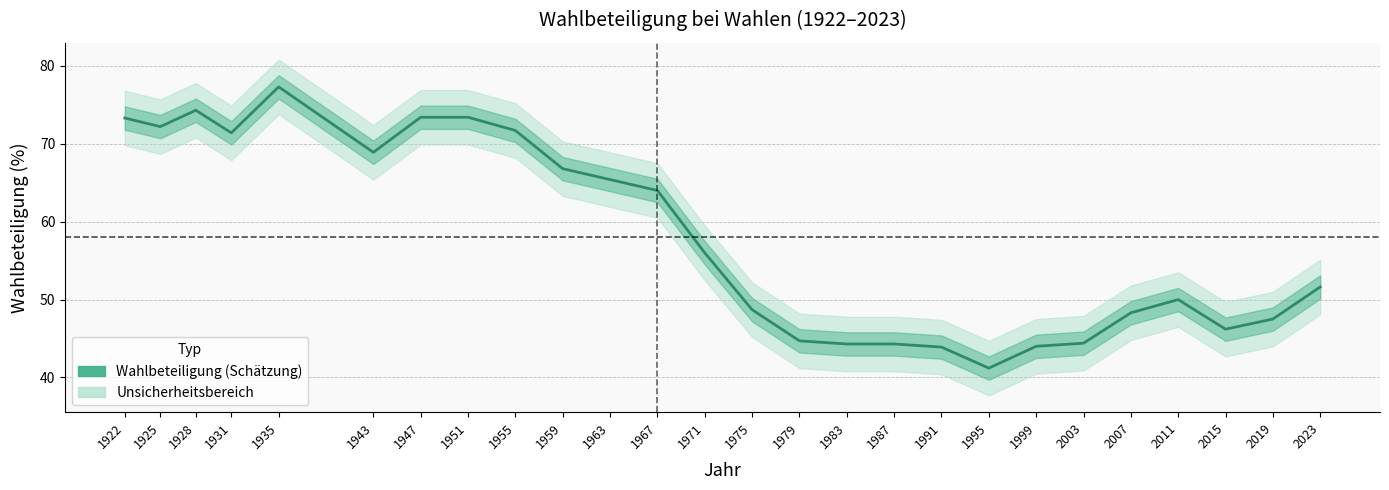

How many data points are above 56?

12